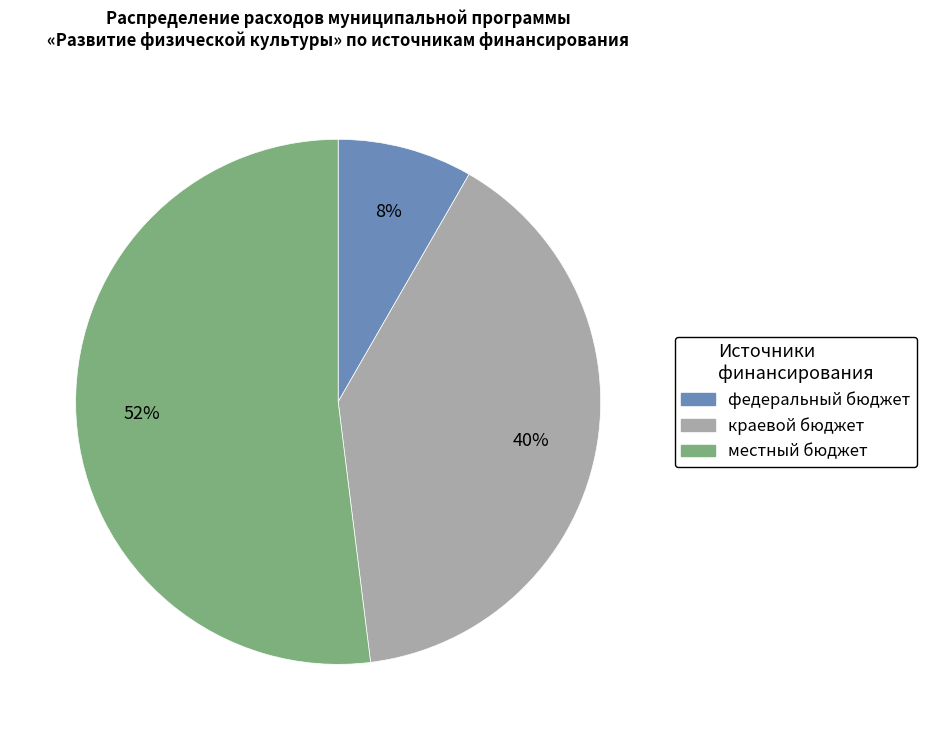

How many segments does this pie chart have?

3